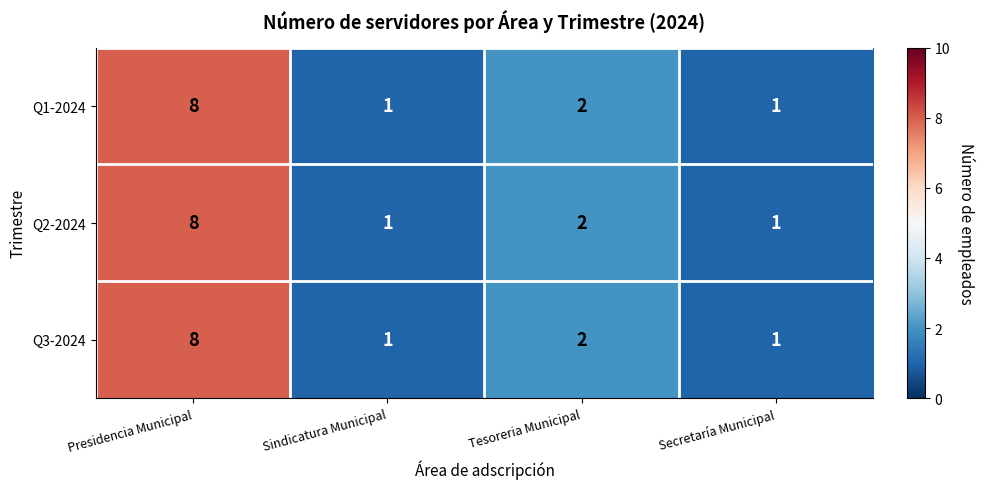

How many values in the Q1-2024 series are below 2?

2